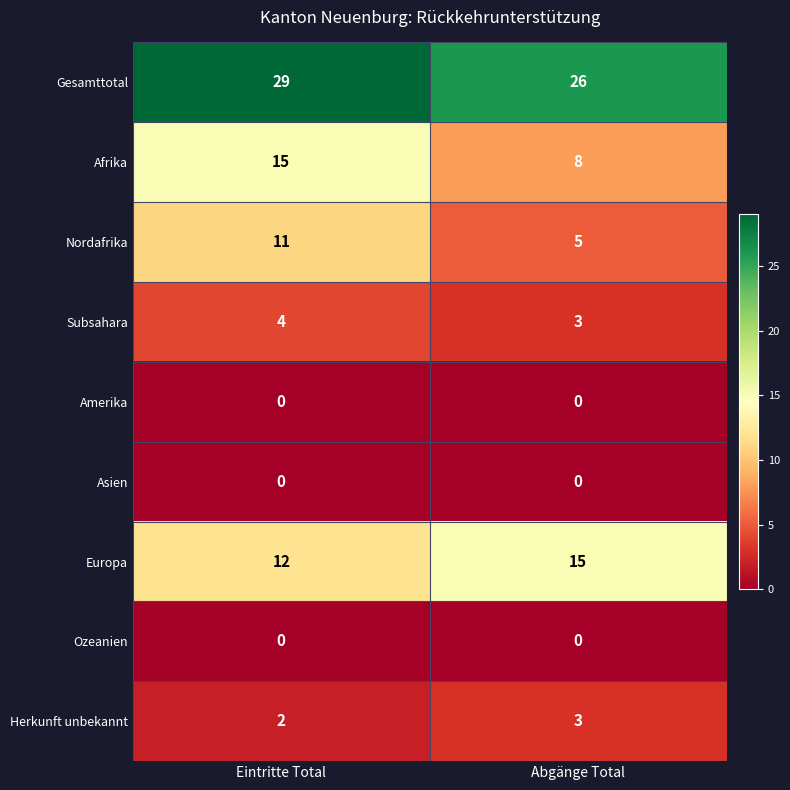

What is the maximum value for Herkunft unbekannt?

3